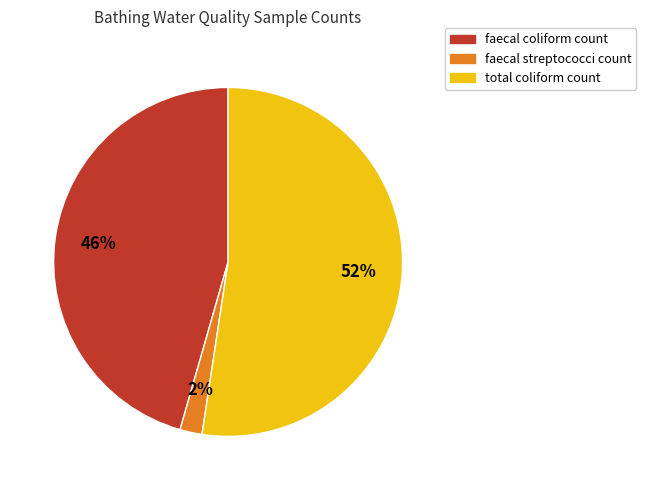

To the nearest percent, what percentage of the pie is faecal streptococci count?

2%